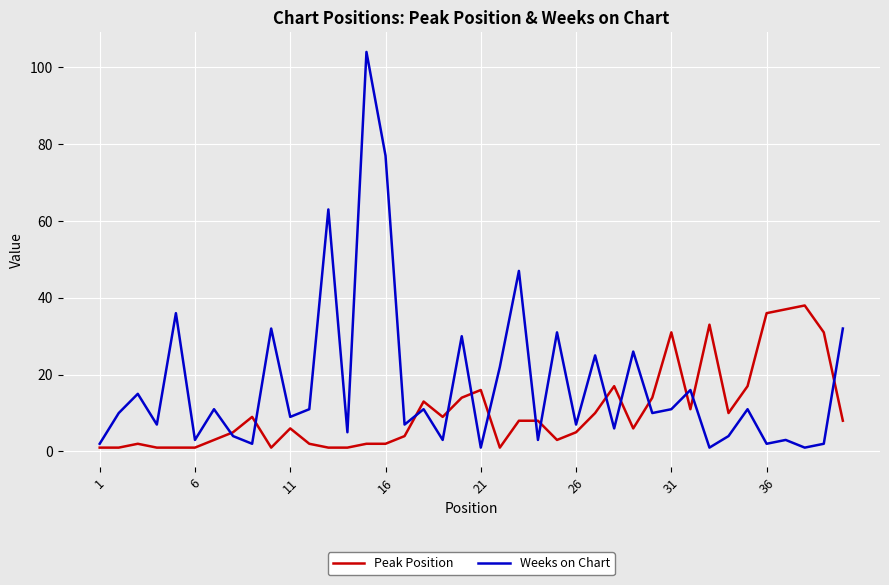

Which series ends up on top after the final intersection of Peak Position and Weeks on Chart?

Weeks on Chart